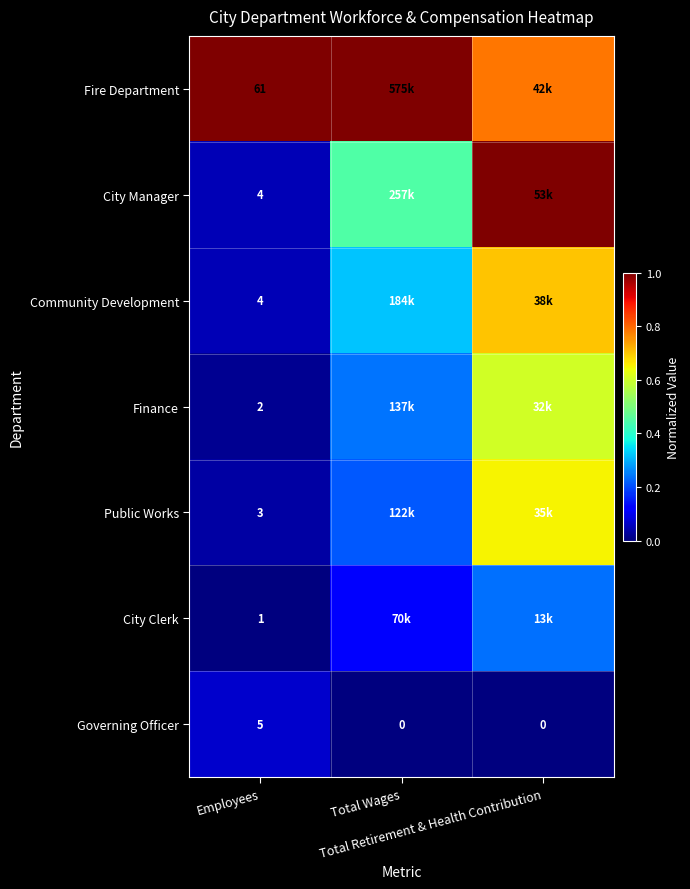

Which series changed the most between Employees and Total Wages?

City Manager